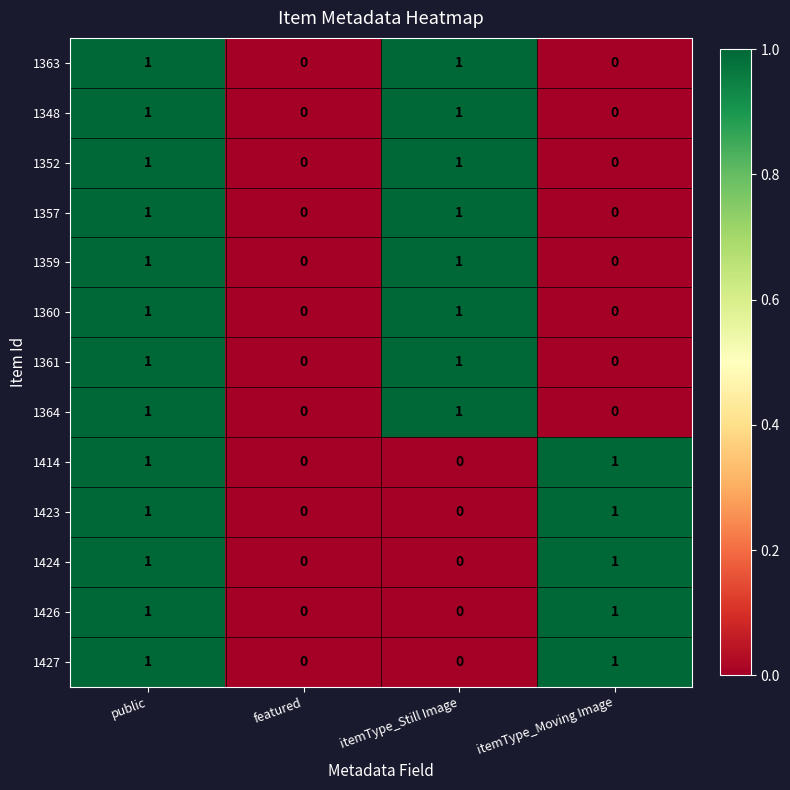

The value of 1423 at itemType_Moving Image is 1. True or false?

True